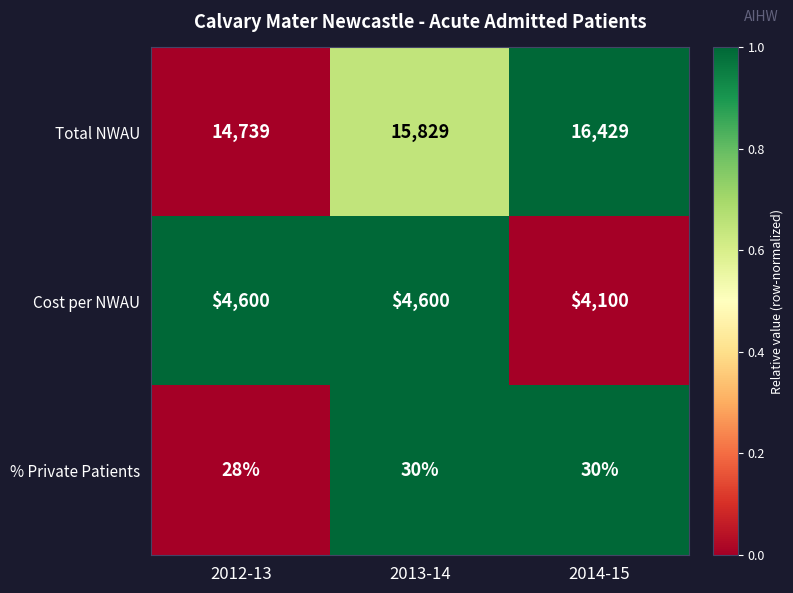

Rank the series at 2013-14 from lowest to highest value.

% Private Patients, Cost per NWAU, Total NWAU